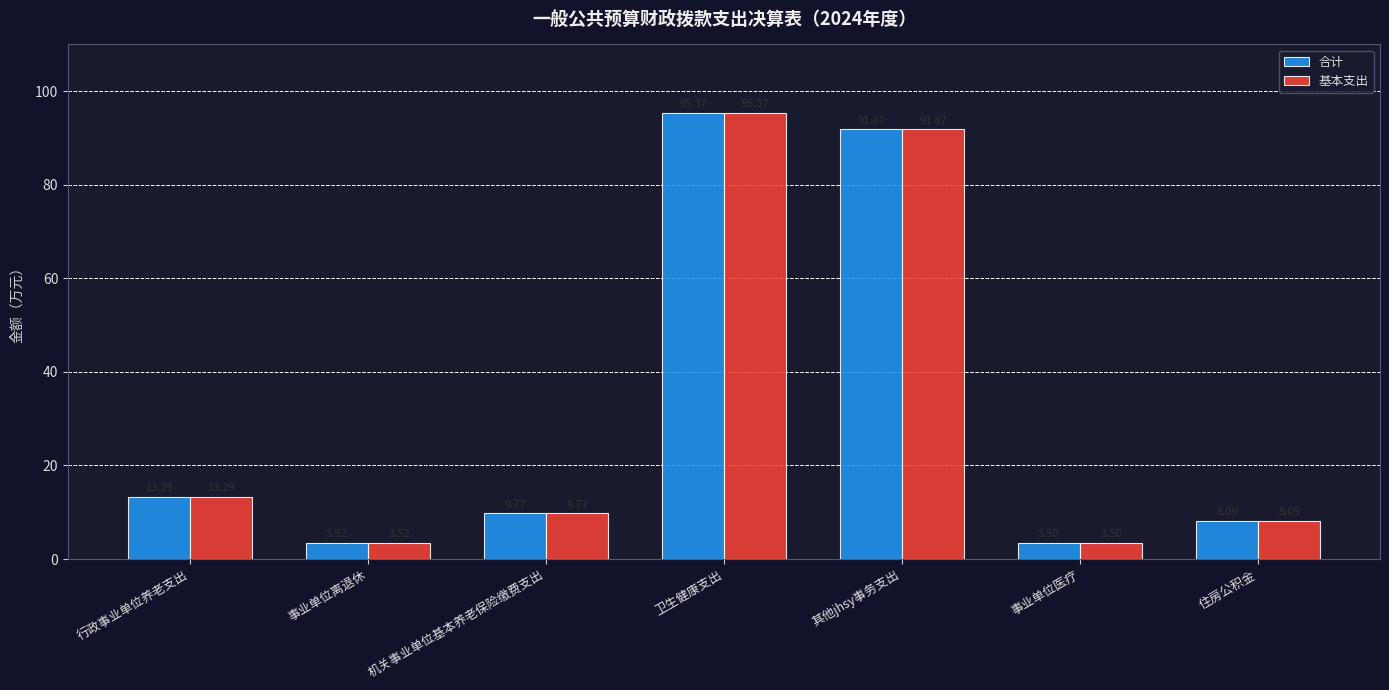

Are the bars grouped side by side (vs. stacked)?

Yes